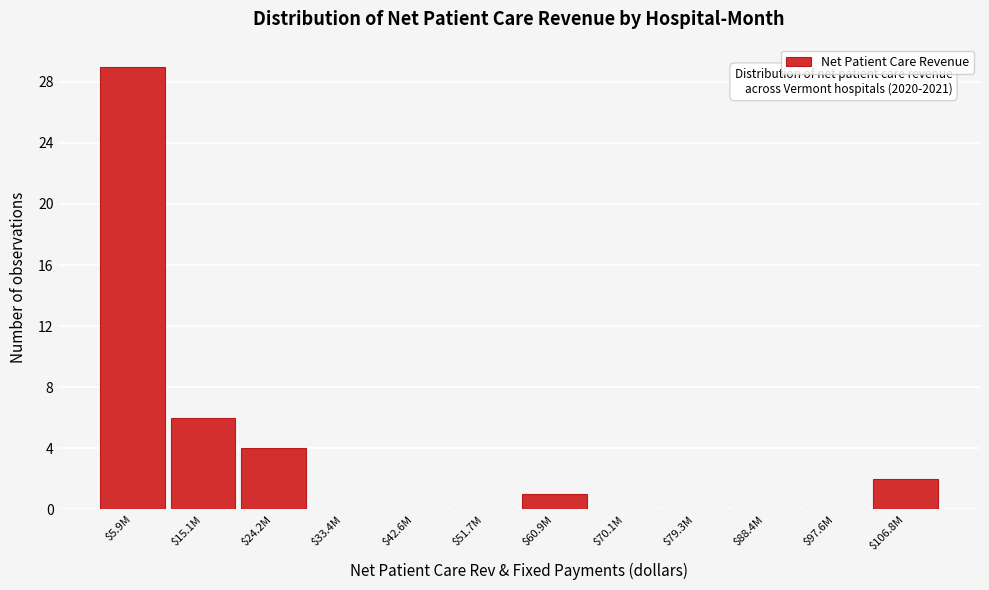

Where is the data nearest to the value 14?

$15.1M